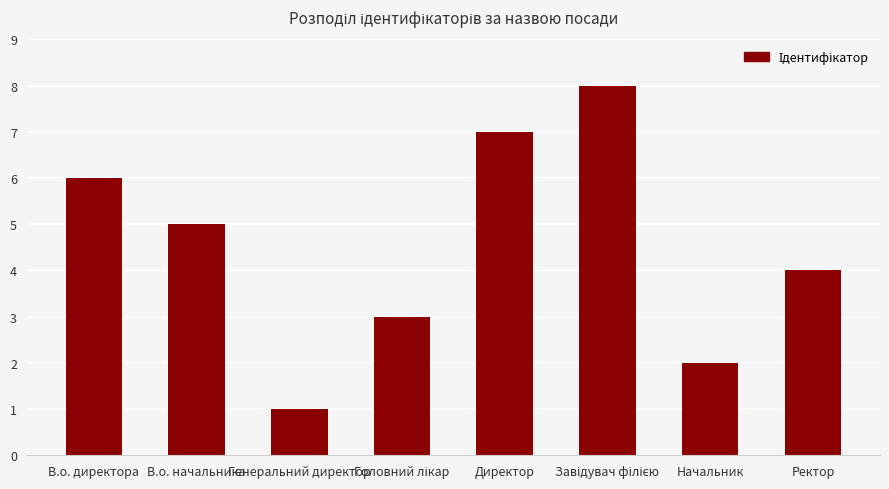

What is the difference between the values at Начальник and Ректор?

2